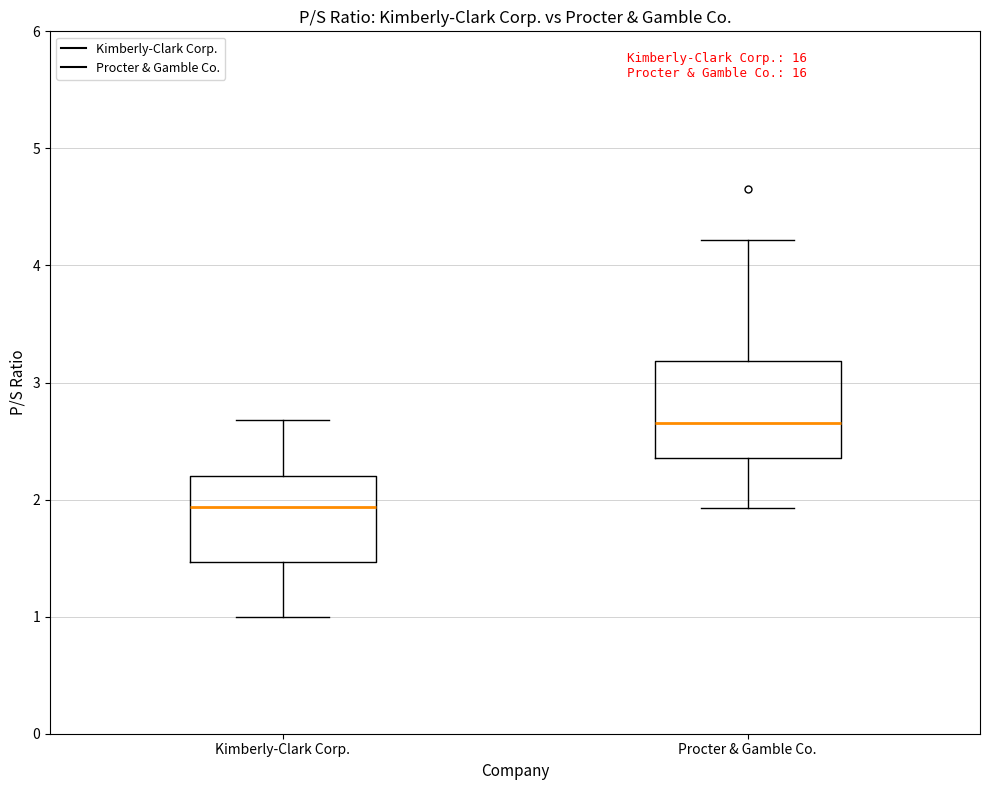

Reading left to right, transcribe this box plot: for each box, give where its median line is, the range the box spans, and where its two whiskers end, as read against the y-axis. The values are not printed on the chart, so give them approximately, as read against the axis.

Kimberly-Clark Corp.: median 1.9, box 1.5 to 2.2, whiskers 1.0 to 2.7
Procter & Gamble Co.: median 2.7, box 2.4 to 3.2, whiskers 1.9 to 4.2